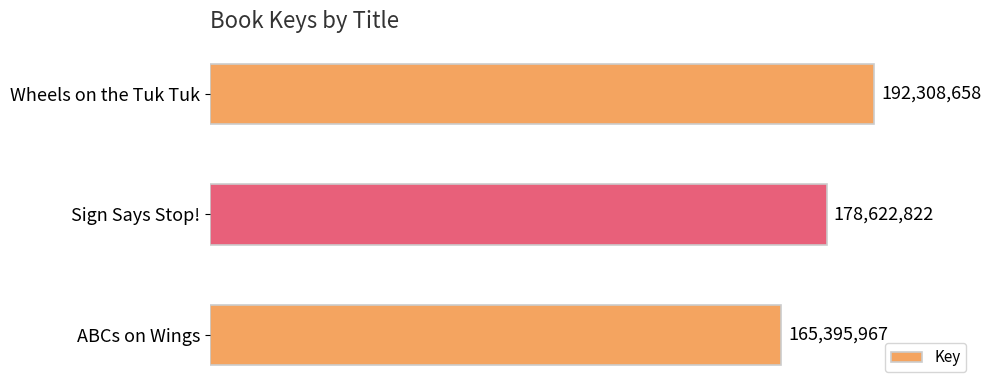

Are the bars horizontal?

Yes